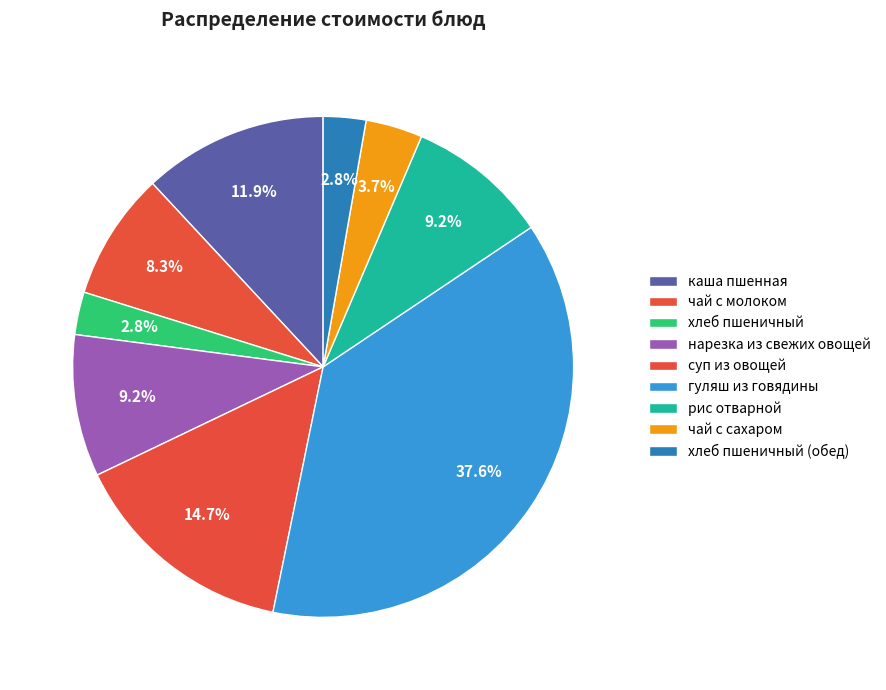

What percentage do чай с молоком and рис отварной together represent?

17.4%